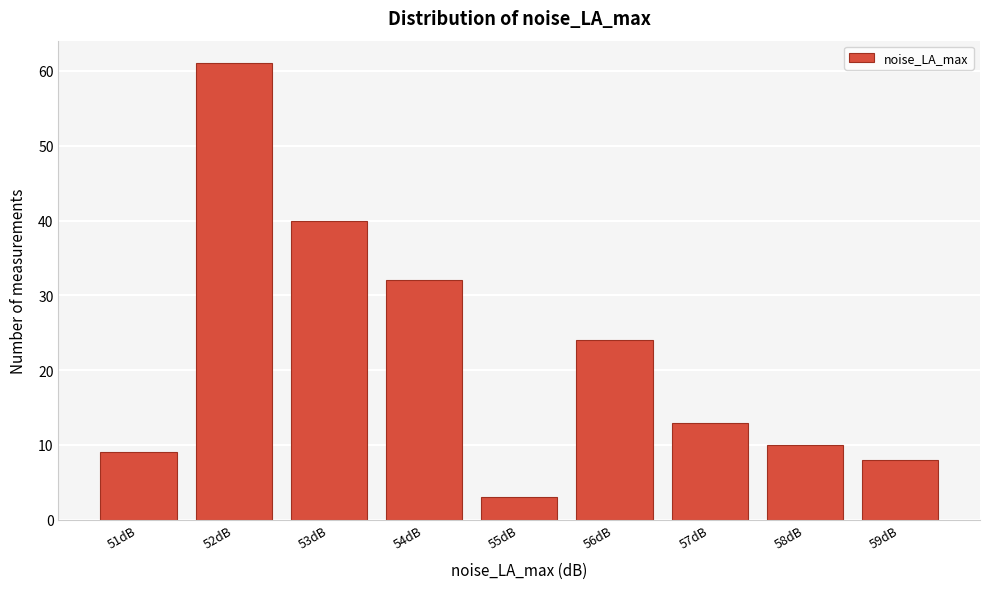

Reading left to right, transcribe all the data shown in this chart.

51dB=9	52dB=61	53dB=40	54dB=32	55dB=3	56dB=24	57dB=13	58dB=10	59dB=8